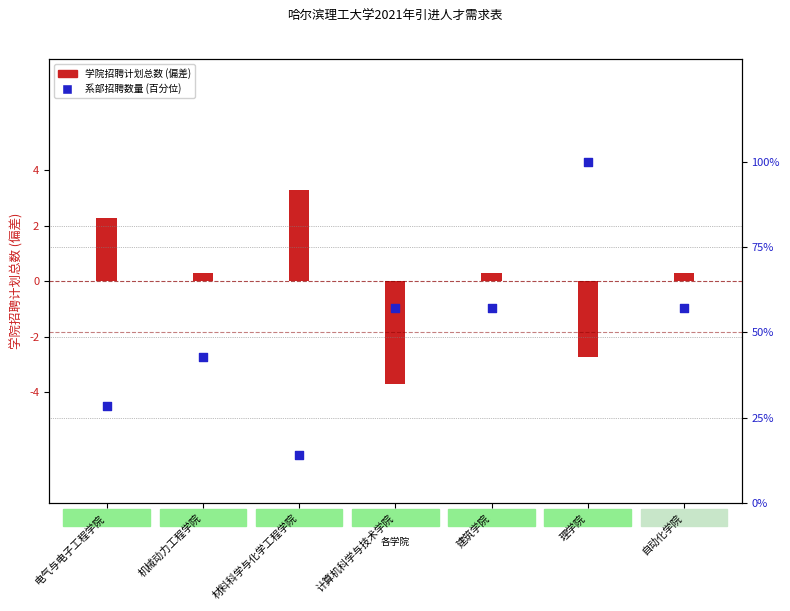

Approximately how many times larger is the value at 计算机科学与技术学院 compared to 电气与电子工程学院?

2.0